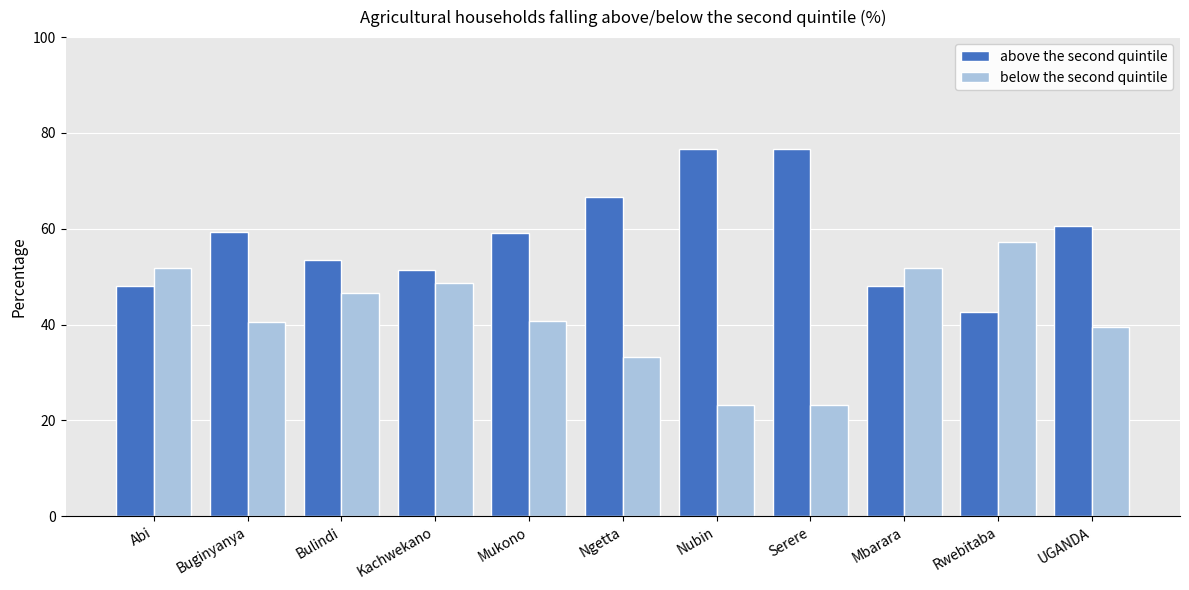

What is the difference between the highest and lowest values at Mukono?

18.4